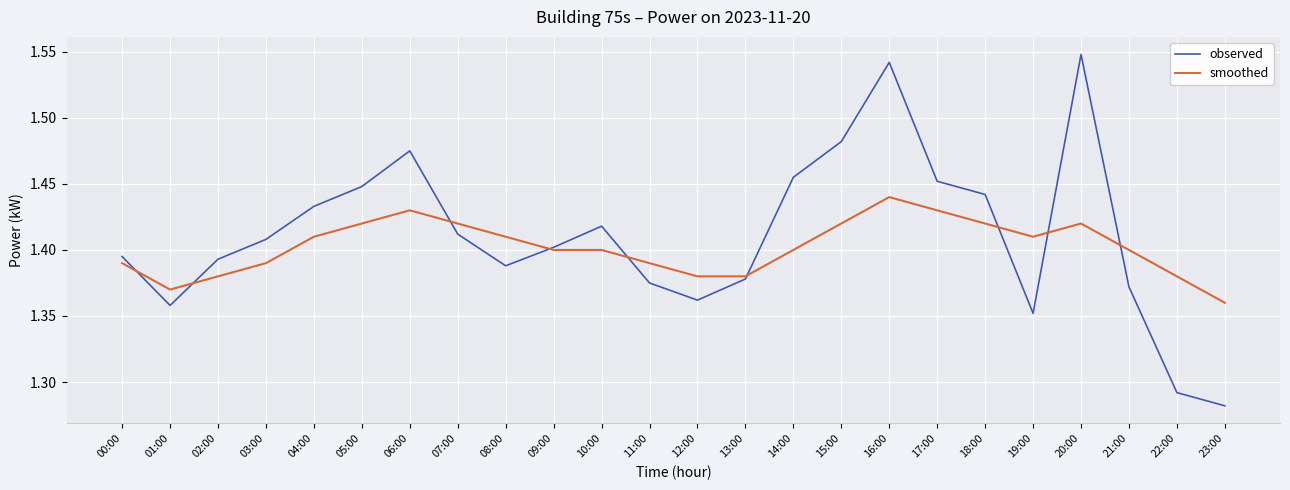

Which series changed the most between 08:00 and 16:00?

observed